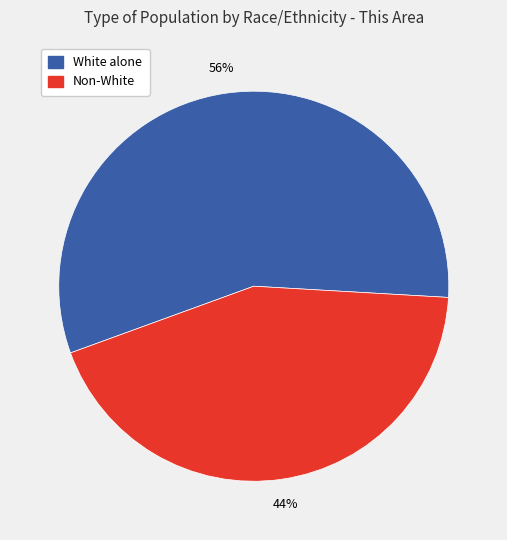

Which has a higher value, White alone or Non-White?

White alone